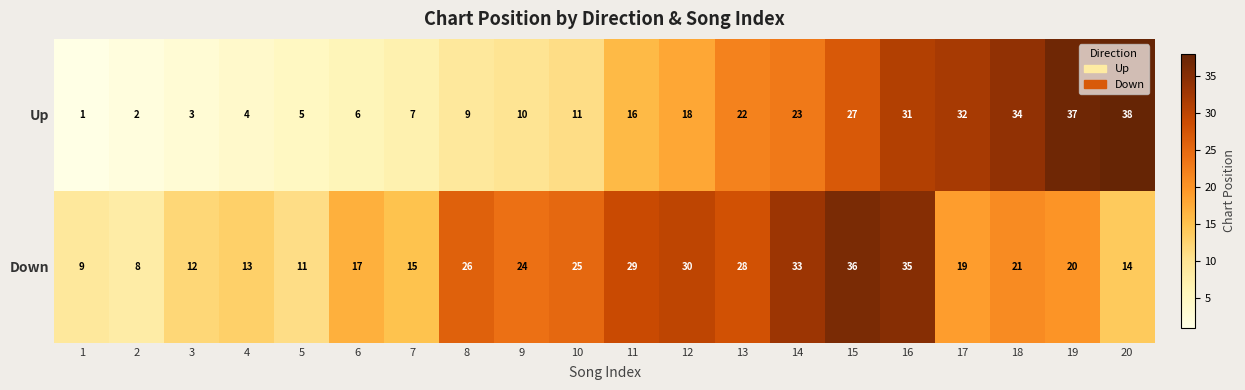

What is the greatest value displayed?

38